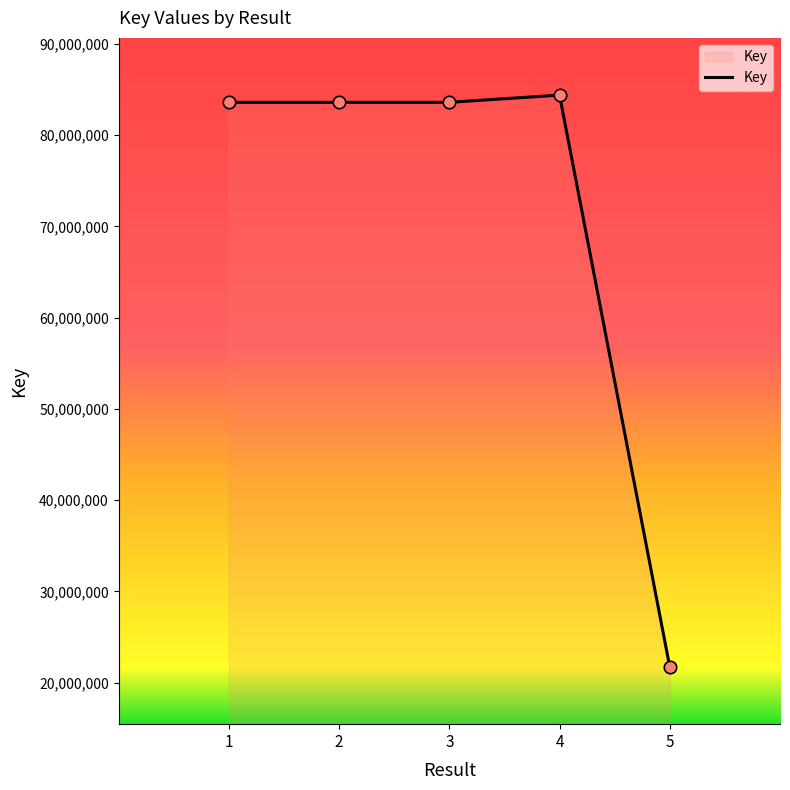

Between 3 and 4, which is larger?

4